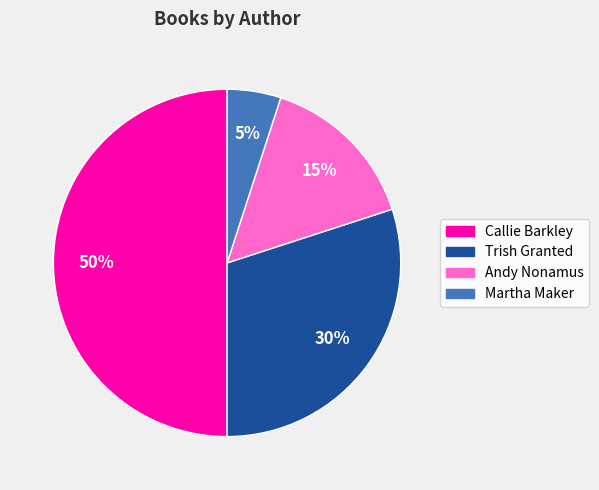

To the nearest percent, what is the average slice percentage?

25%